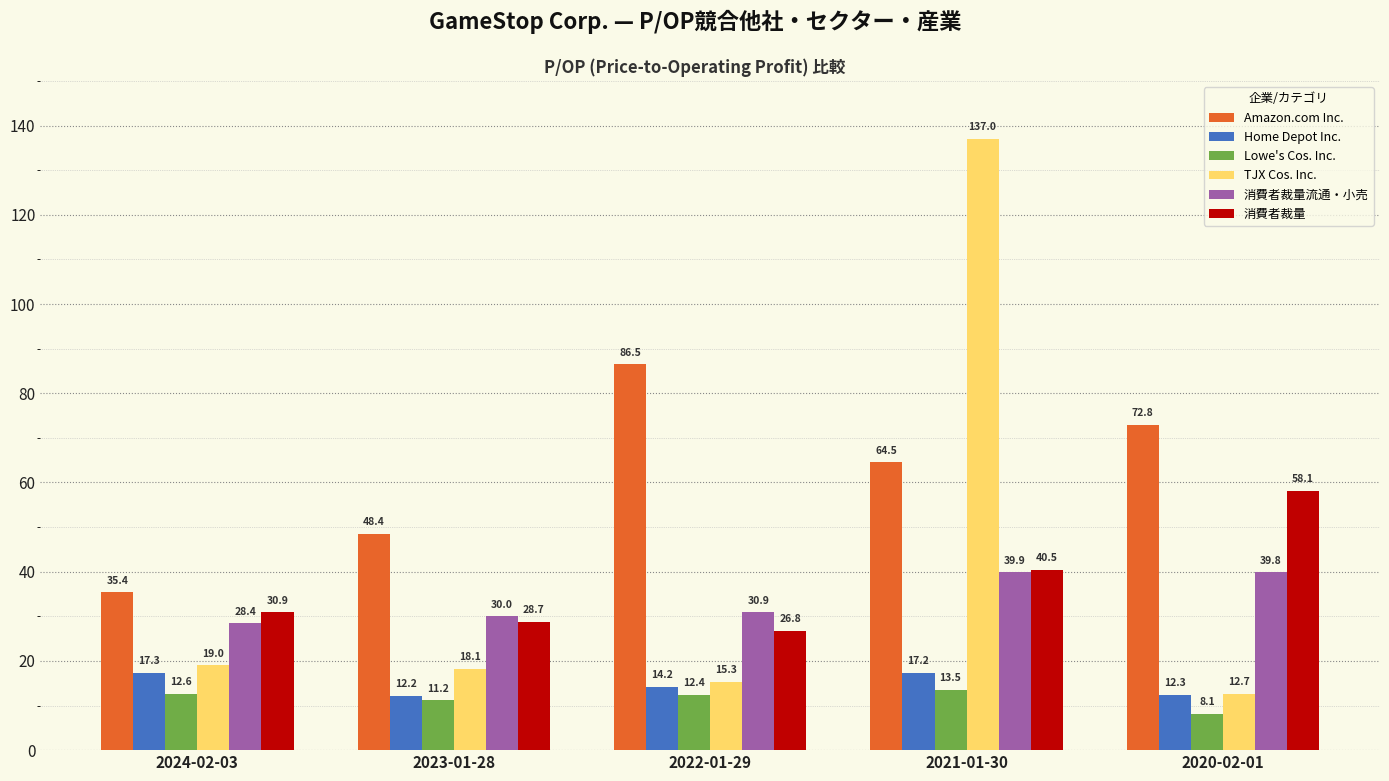

Rank the series by their maximum value, from lowest to highest.

Lowe's Cos. Inc., Home Depot Inc., 消費者裁量流通・小売, 消費者裁量, Amazon.com Inc., TJX Cos. Inc.